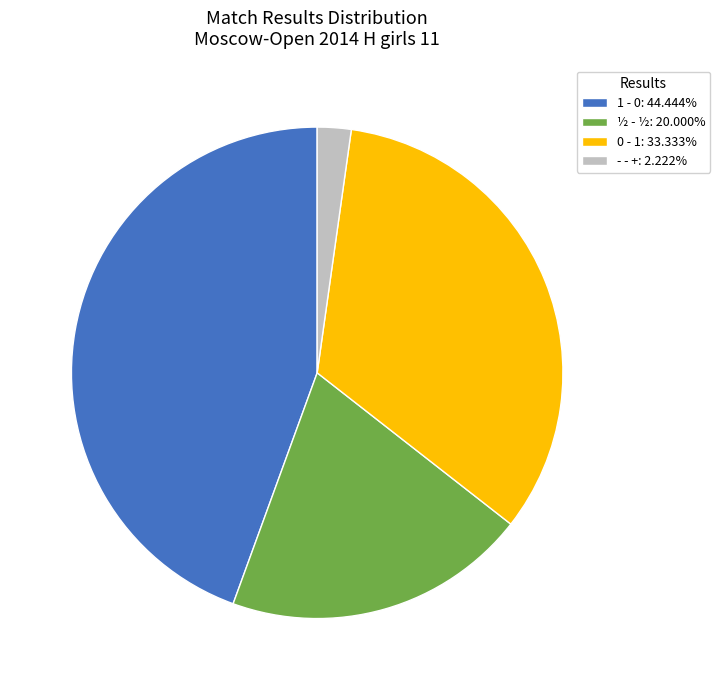

Is the sum of 0 - 1 and 1 - 0 greater than half?

Yes